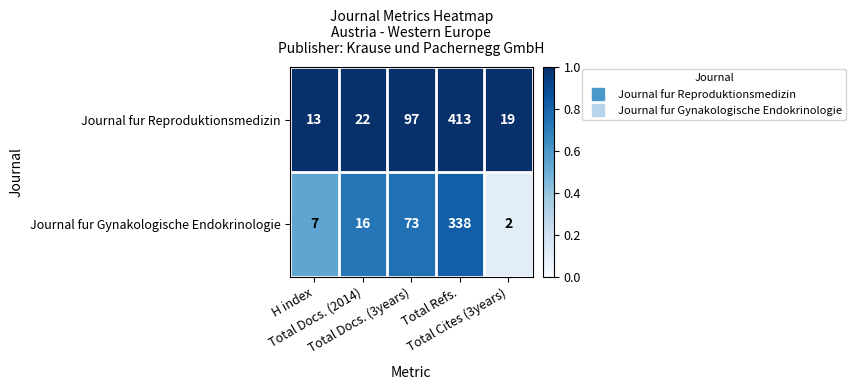

List the series in order of their overall mean, lowest first.

Journal fur Gynakologische Endokrinologie, Journal fur Reproduktionsmedizin